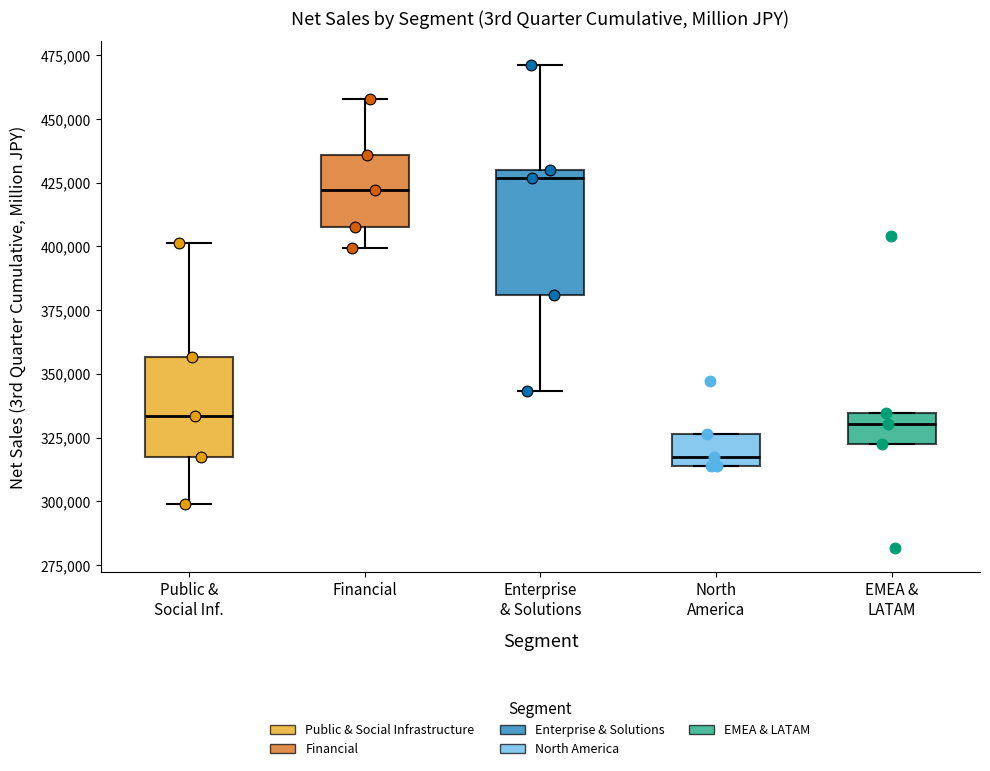

Reading left to right, read every box against the y-axis: the position of its median line, the range the box covers, and the ends of its whiskers. The values are not printed on the chart, so give them approximately, as read against the axis.

Public & Social Inf.: median 335000, box 315000 to 355000, whiskers 300000 to 400000
Financial: median 420000, box 410000 to 435000, whiskers 400000 to 460000
Enterprise & Solutions: median 425000, box 380000 to 430000, whiskers 345000 to 470000
North America: median 315000 (just above the box's lower edge), box 315000 to 325000, whiskers 315000 to 325000
EMEA & LATAM: median 330000, box 320000 to 335000, whiskers 320000 to 335000